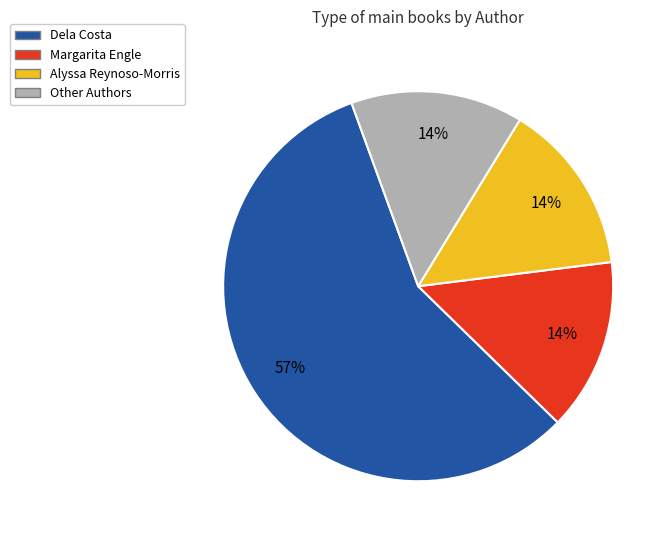

To the nearest percent, what portion does Margarita Engle represent?

14%